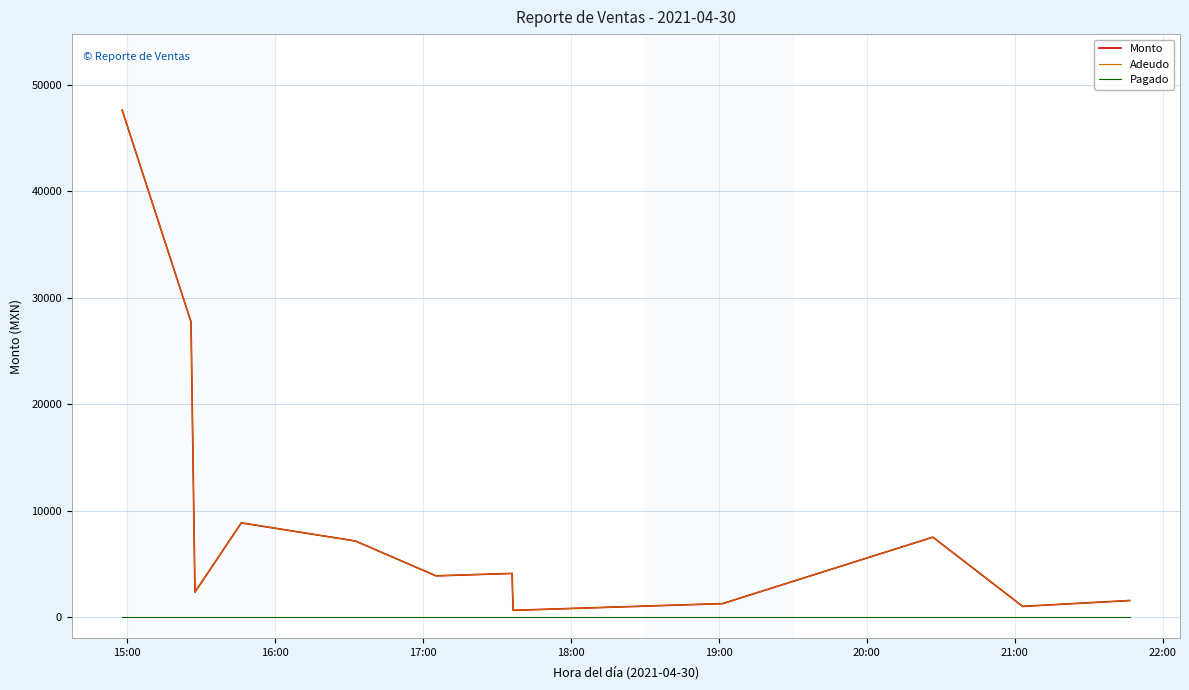

What is the value of the Adeudo point at the 3rd from the left?

2340